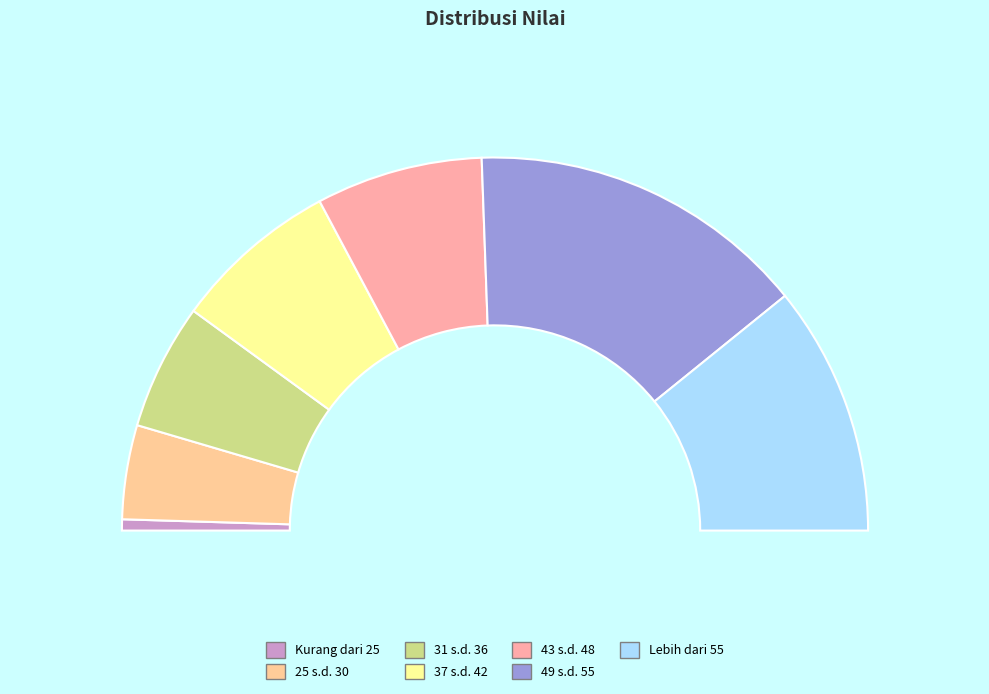

Rank the categories by value from lowest to highest.

Kurang dari 25, 25 s.d. 30, 31 s.d. 36, 37 s.d. 42, 43 s.d. 48, Lebih dari 55, 49 s.d. 55